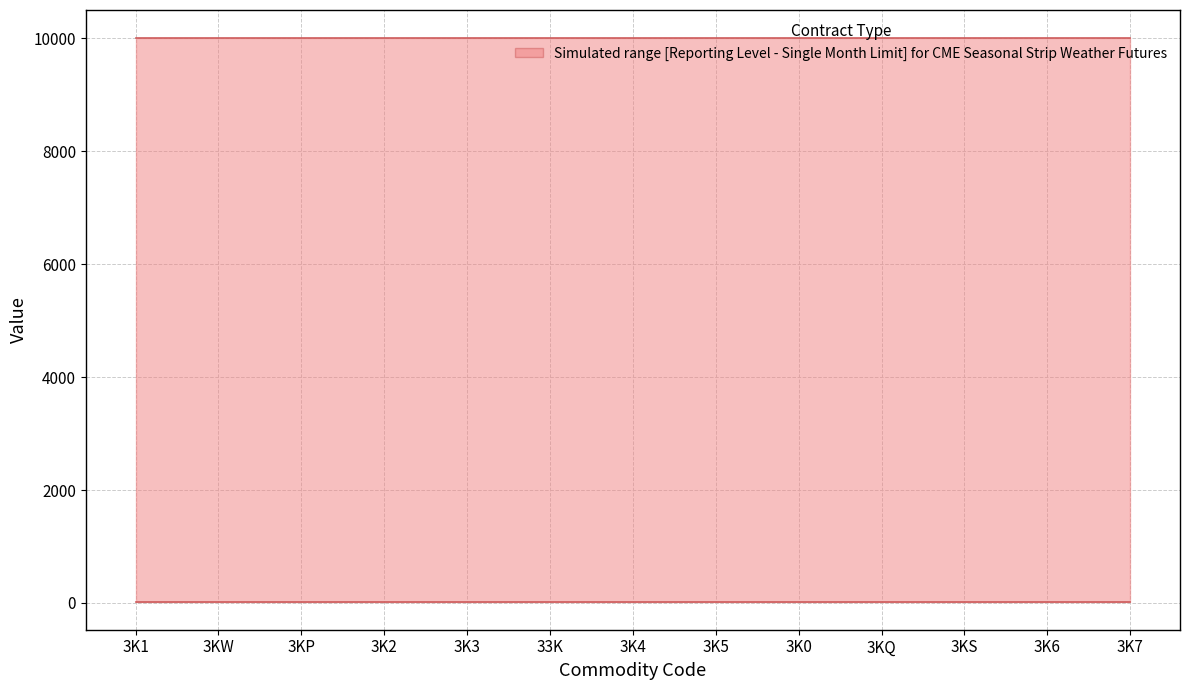

List the series in order of their peak value, lowest first.

Reporting Level, Single Month Limit